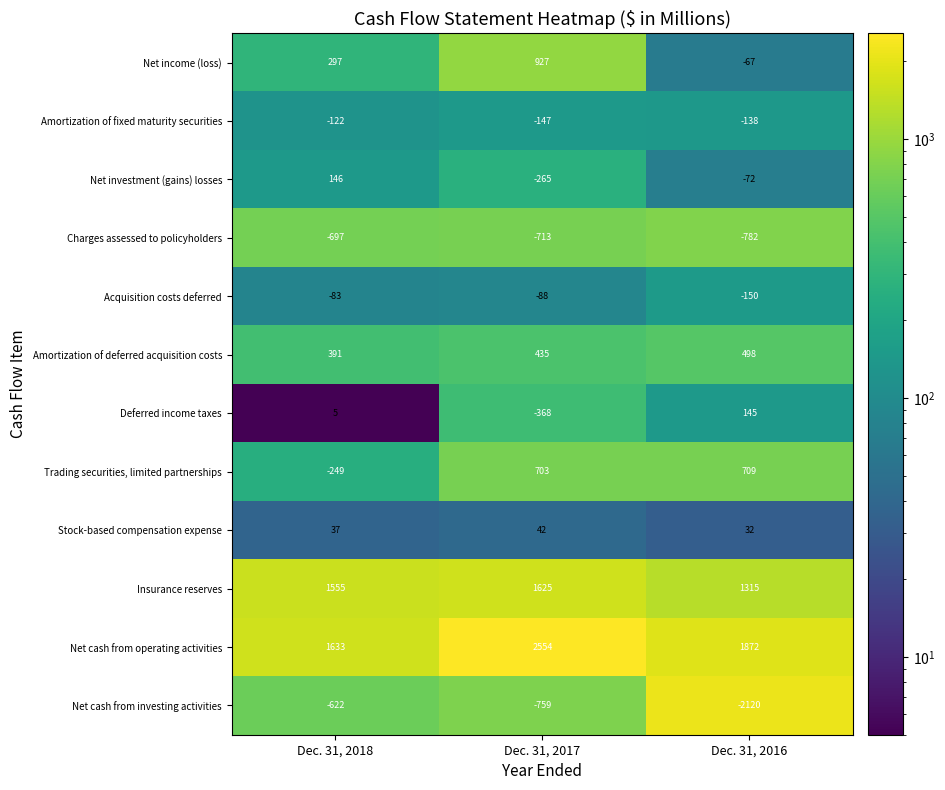

Count the number of categories in the chart.

3